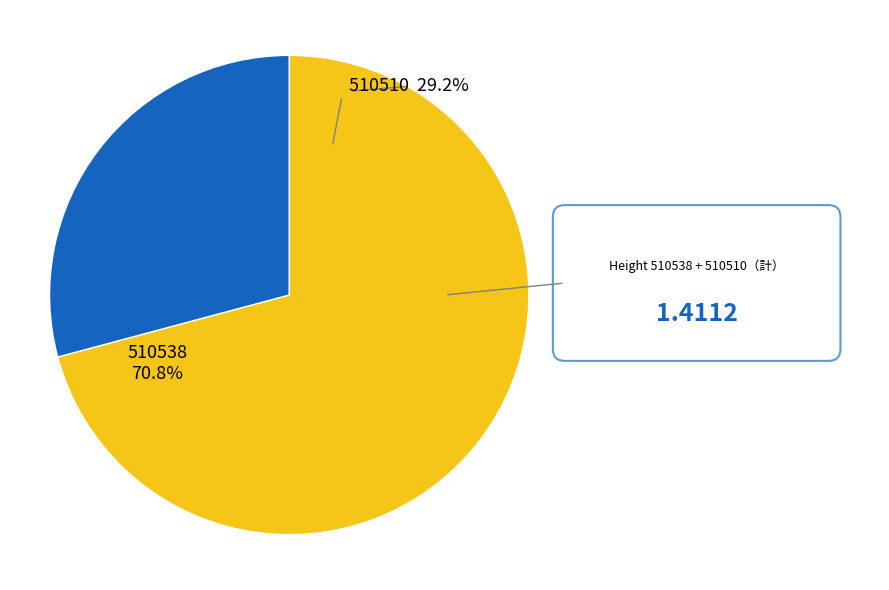

Is 510538 the majority of the pie?

Yes